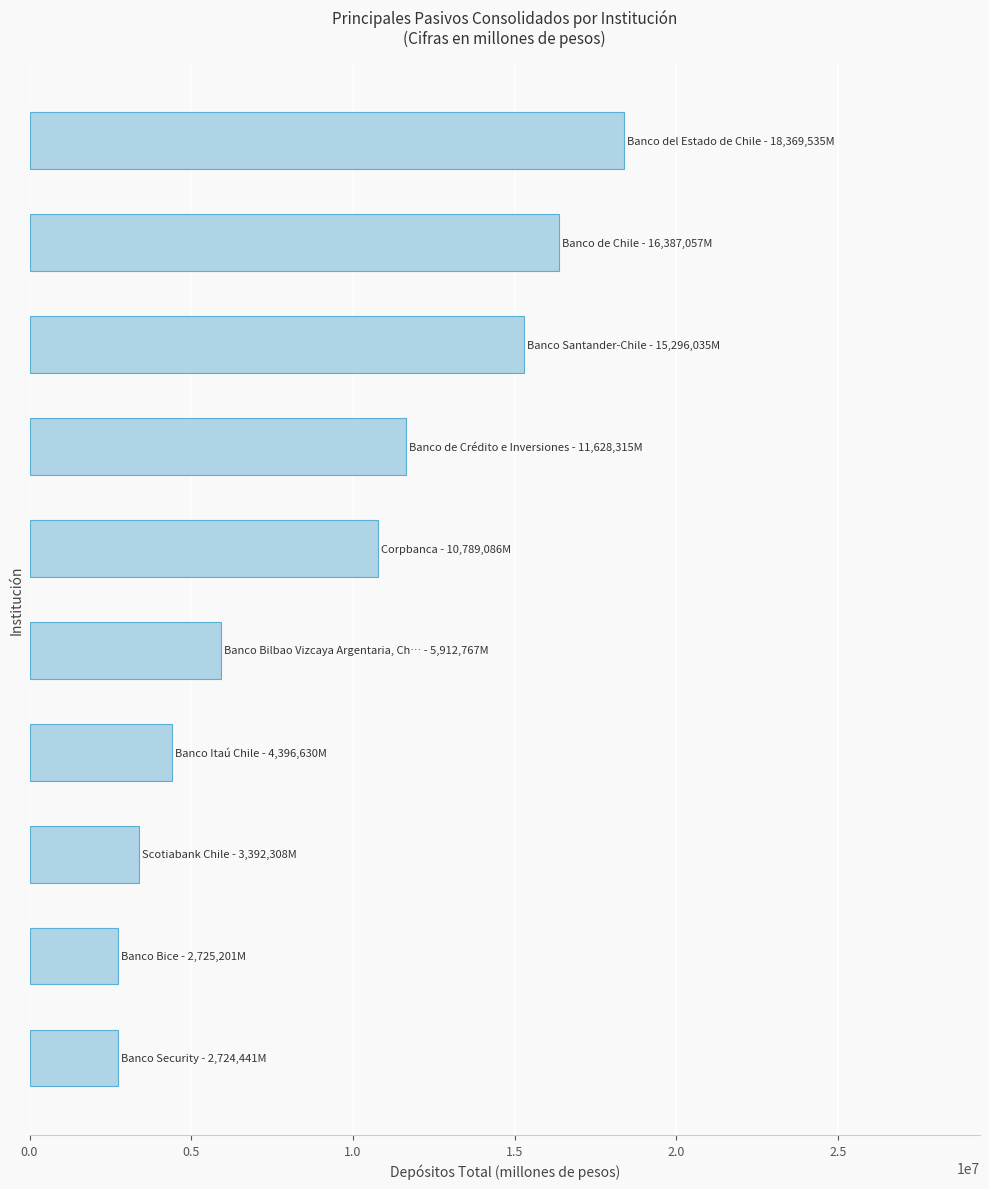

What is the value of the 1st bar from the top?

18369535